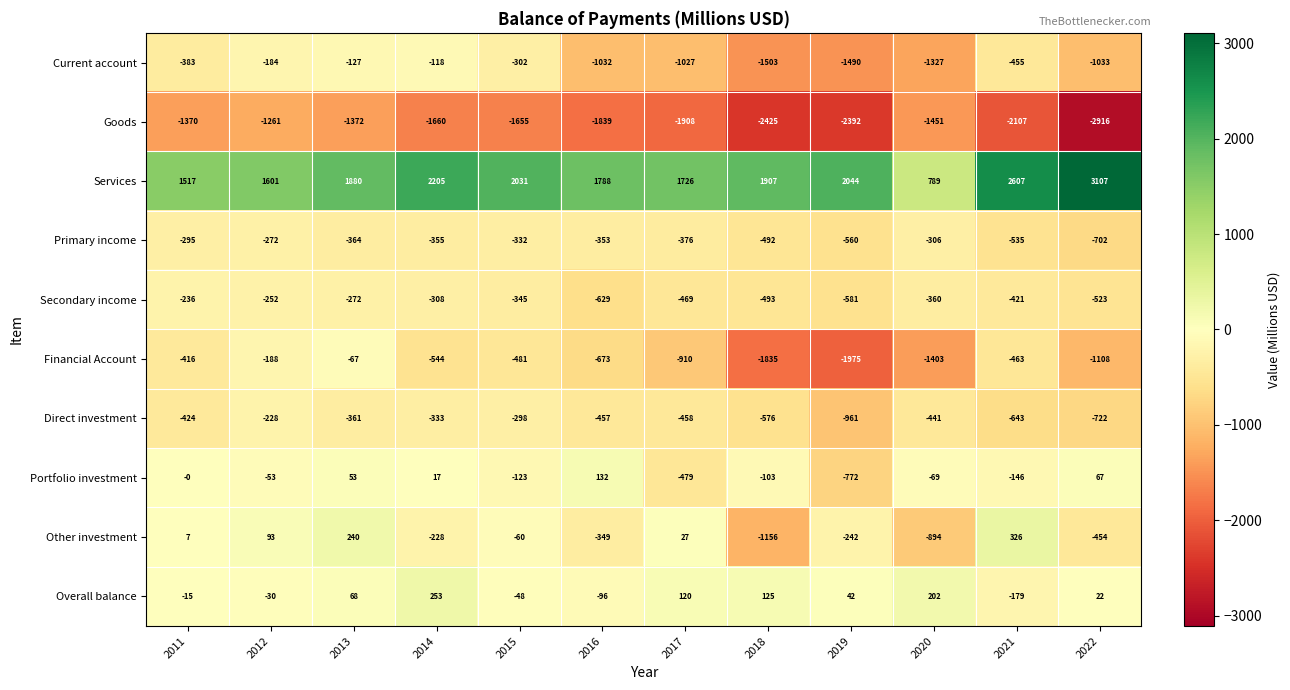

Rank the categories by Financial Account value from lowest to highest.

2019, 2018, 2020, 2022, 2017, 2016, 2014, 2015, 2021, 2011, 2012, 2013